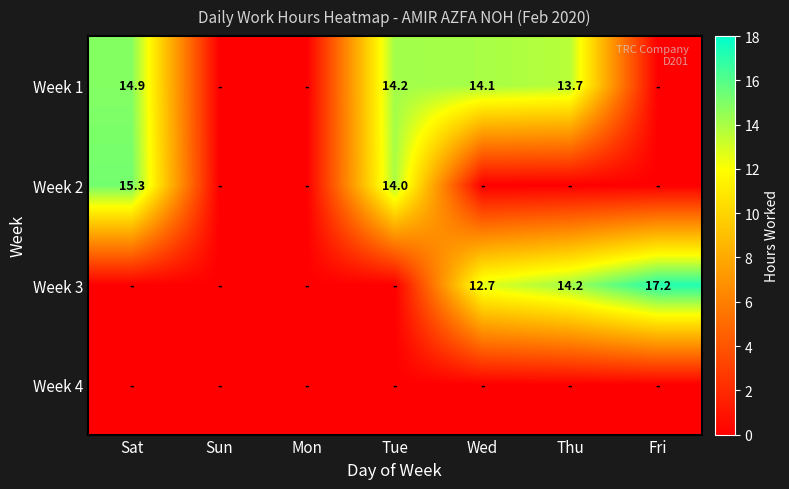

Is it true that Week 1 equals 21.7 at Thu?

False